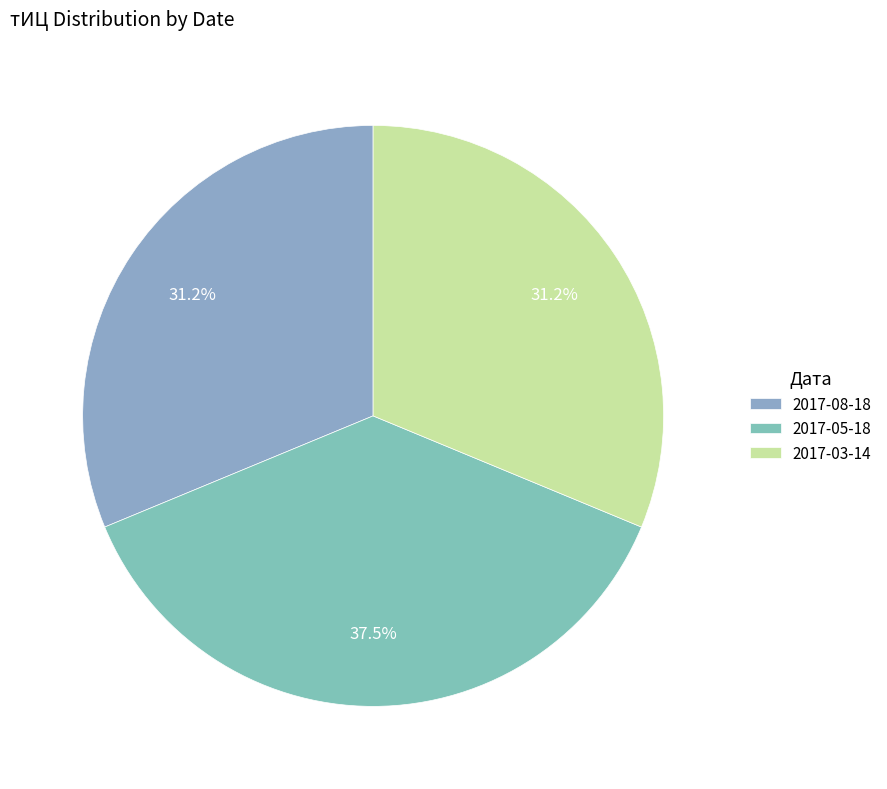

To the nearest percent, what is the average slice percentage?

33%